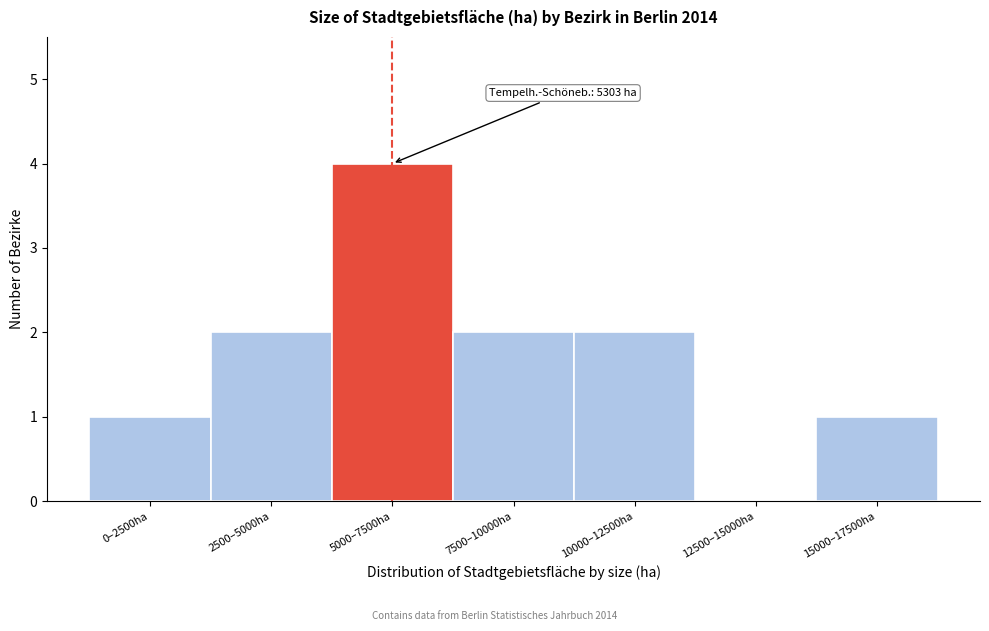

Reading left to right, transcribe all the data shown in this chart.

0–2500ha=1	2500–5000ha=2	5000–7500ha=4	7500–10000ha=2	10000–12500ha=2	12500–15000ha=0	15000–17500ha=1